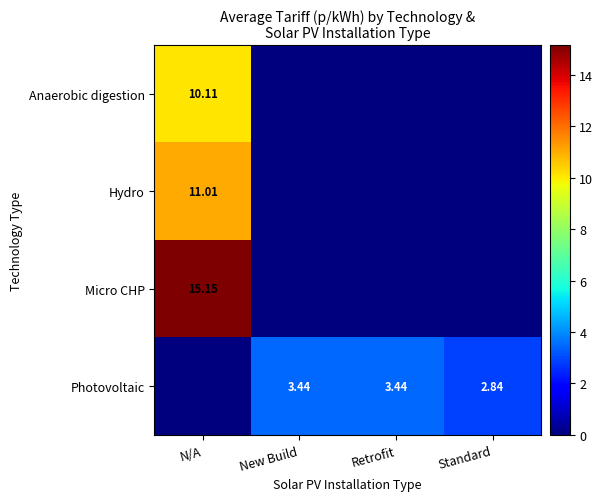

Is the value of Photovoltaic at New Build greater than the value of Micro CHP at N/A?

No